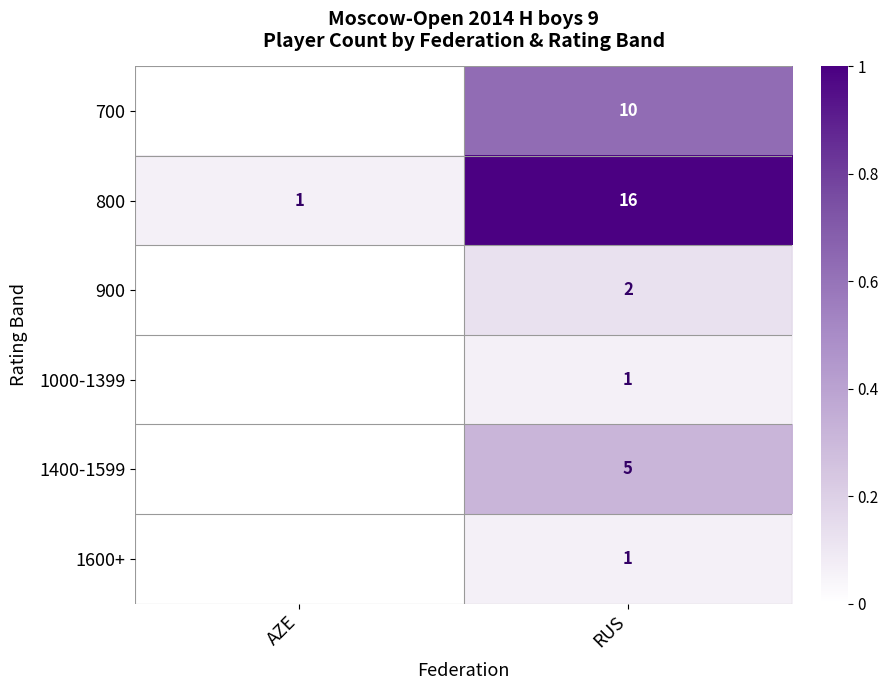

How many distinct data groups are displayed?

6